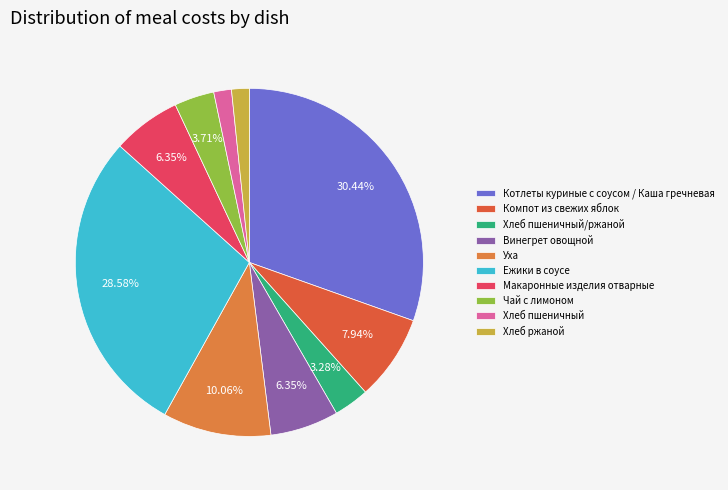

Combined, what portion of the pie is Котлеты куриные с соусом / Каша гречневая and Макаронные изделия отварные?

36.8%